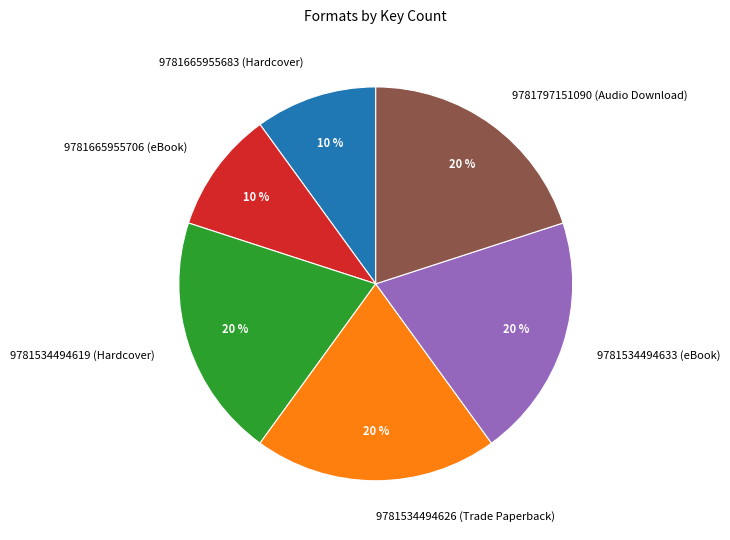

How many slices are in this pie chart?

6